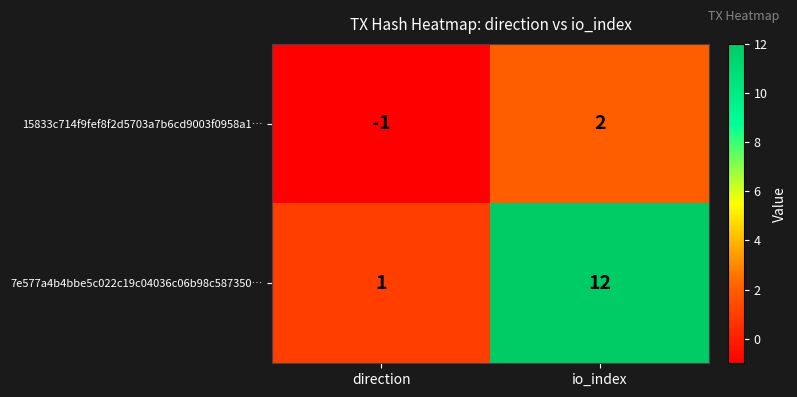

The value of 15833c714f9fef8f2d5703a7b6cd9003f0958a1… at io_index is 2. True or false?

True